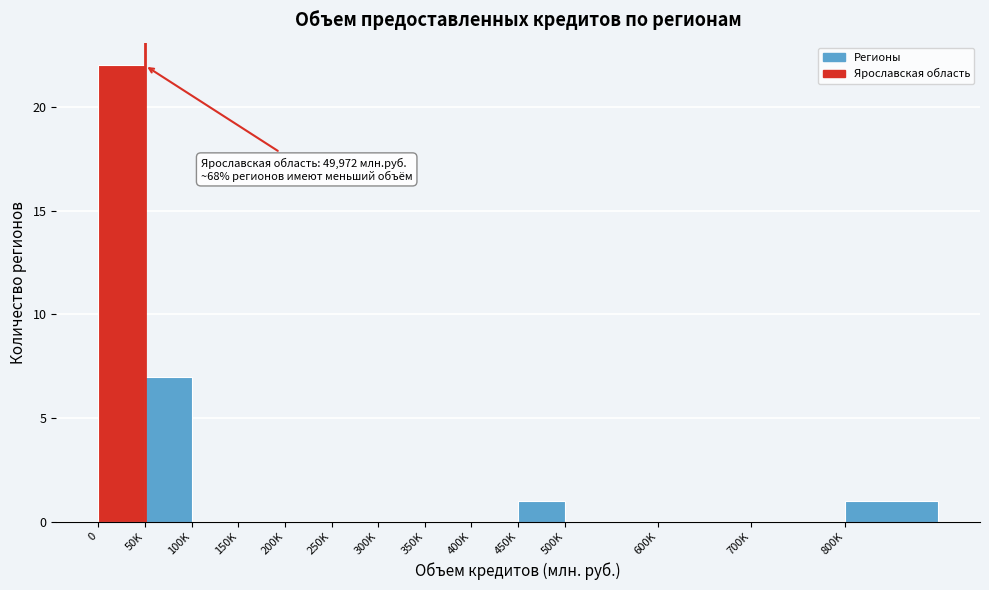

Reading right to left, extract all data points from this chart.

800K=1	700K=0	600K=0	500K=0	450K=1	400K=0	350K=0	300K=0	250K=0	200K=0	150K=0	100K=0	50K=7	0=22